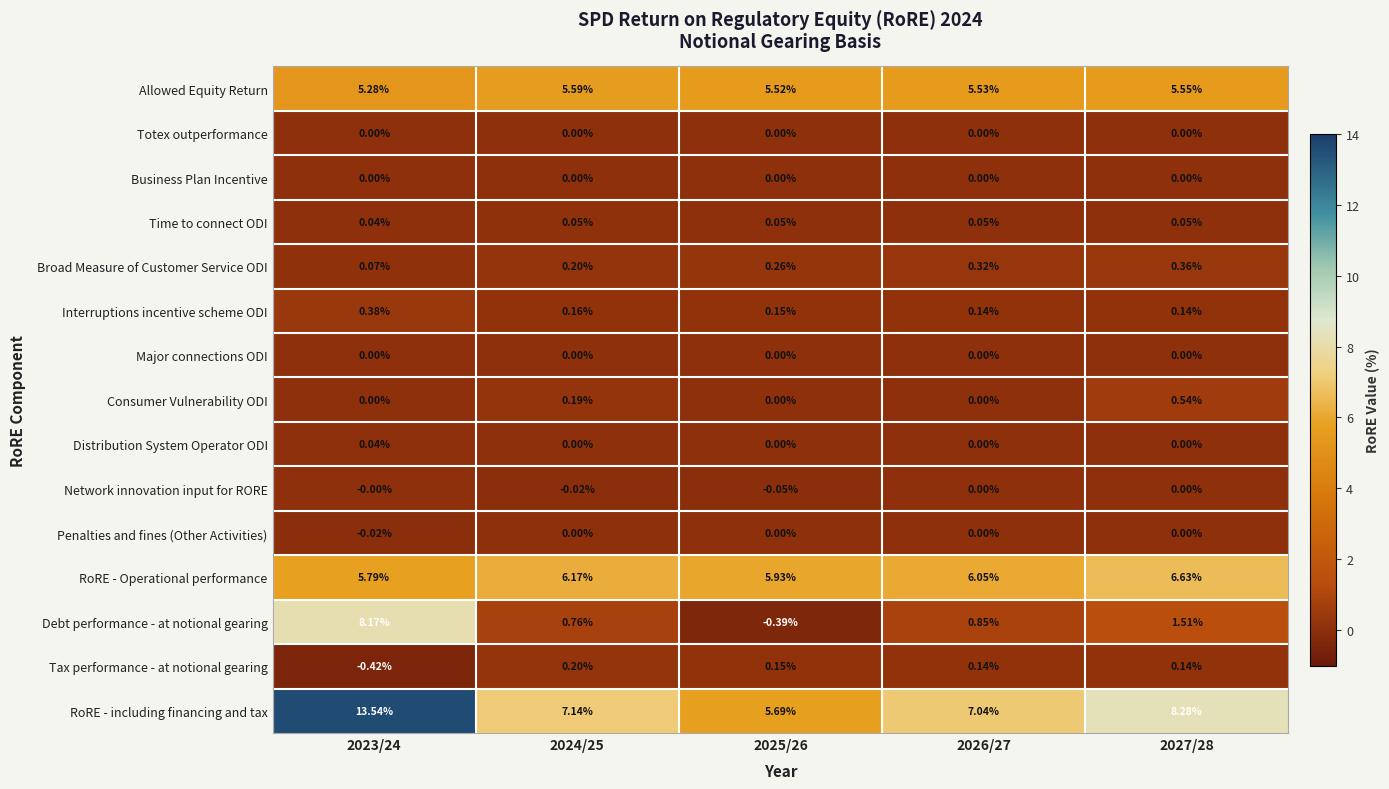

Between 2023/24 and 2025/26, which series saw the biggest shift?

Debt performance - at notional gearing